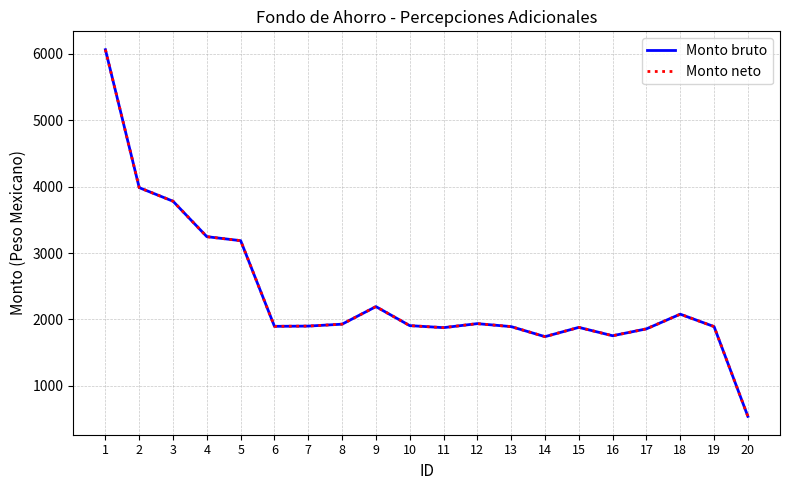

Is it true that Monto neto equals 6060.1 at 1?

True